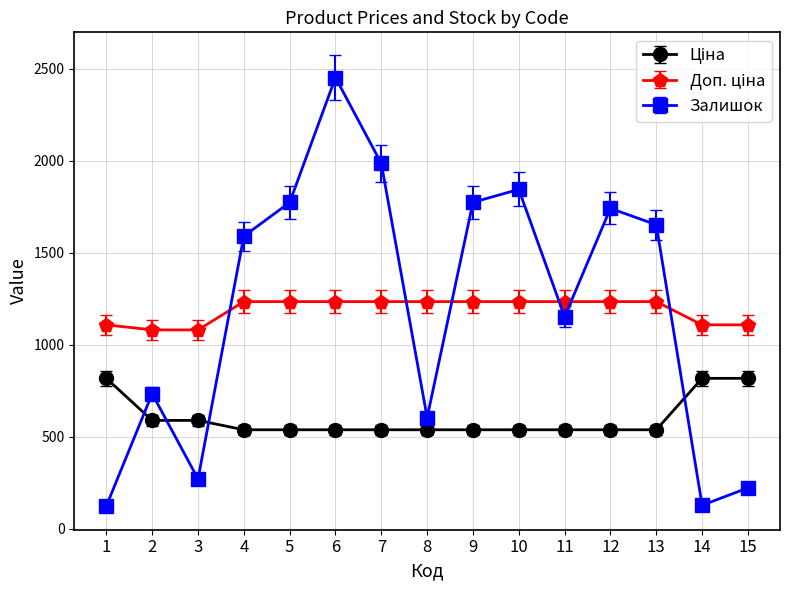

At which category does the chart reach its peak across all series?

6